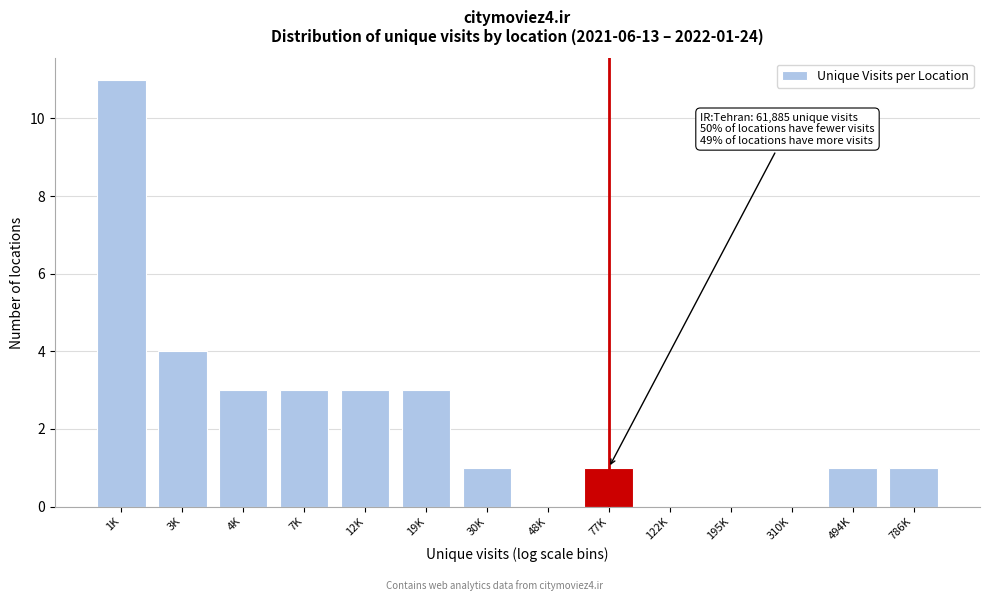

Reading right to left, transcribe all the data shown in this chart.

786K=1	494K=1	310K=0	195K=0	122K=0	77K=1	48K=0	30K=1	19K=3	12K=3	7K=3	4K=3	3K=4	1K=11